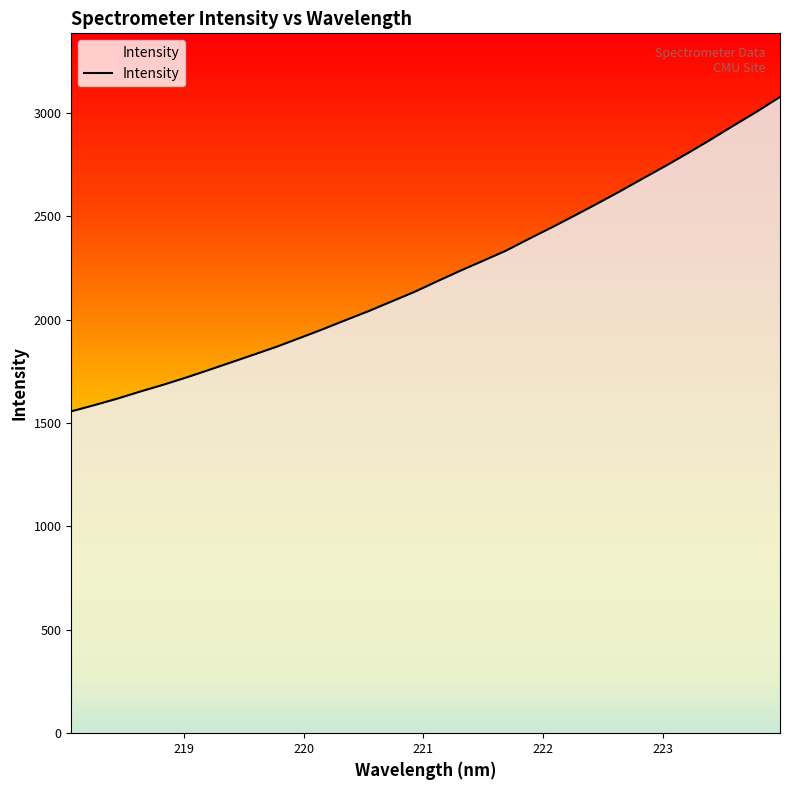

What is the minimum value shown in the chart?

1556.7